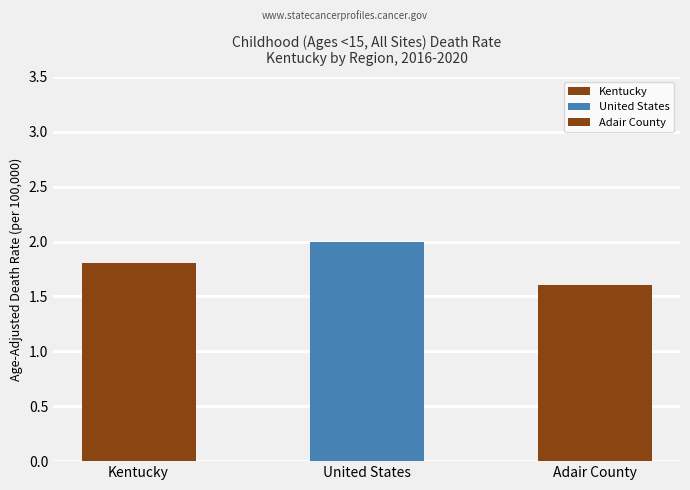

The value at Adair County is 1.6. True or false?

True